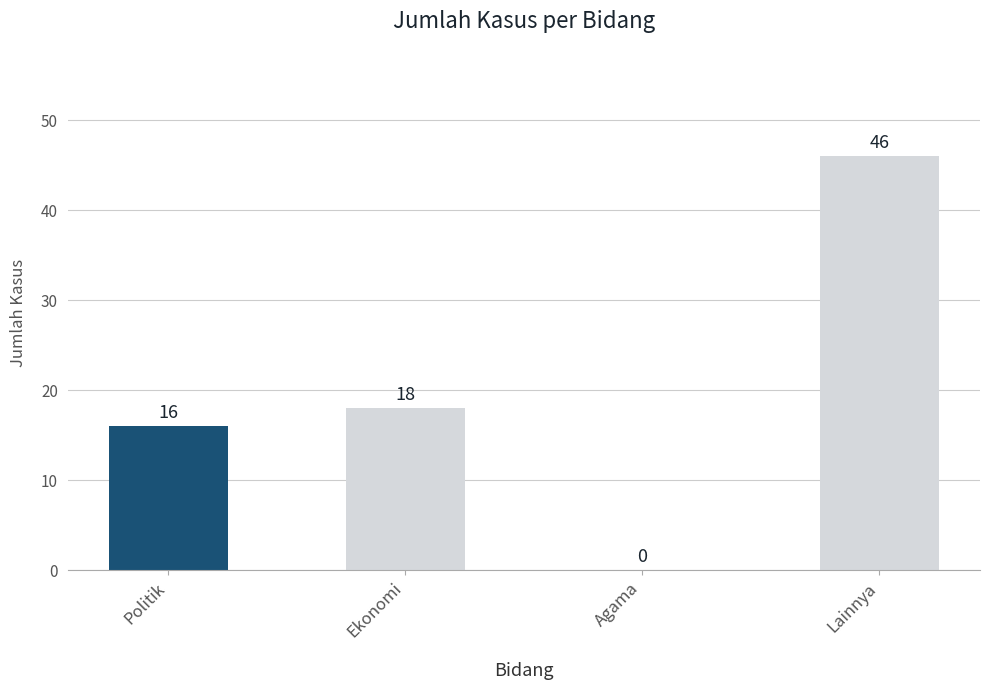

Where is the data nearest to the value 23?

Ekonomi